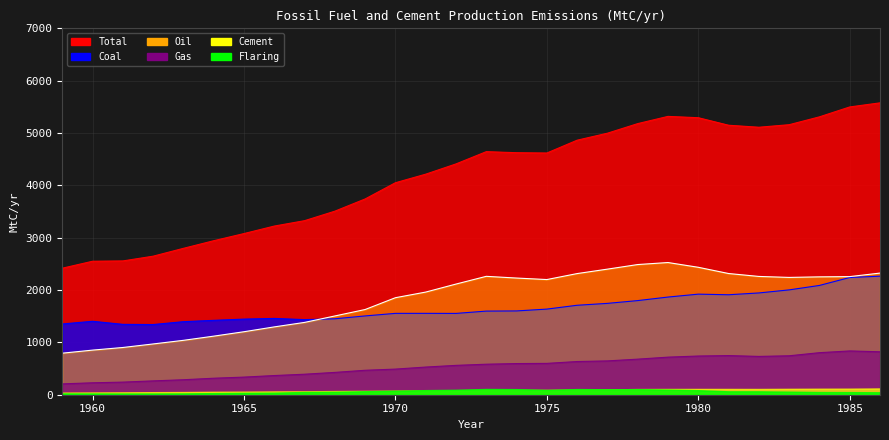

What is the value of the Gas point at the 8th from the left?

366.3